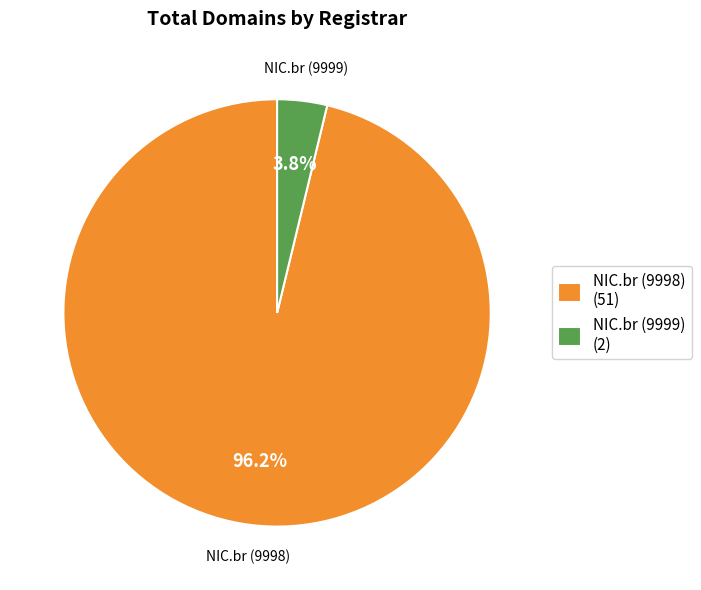

How many slices are in this pie chart?

2